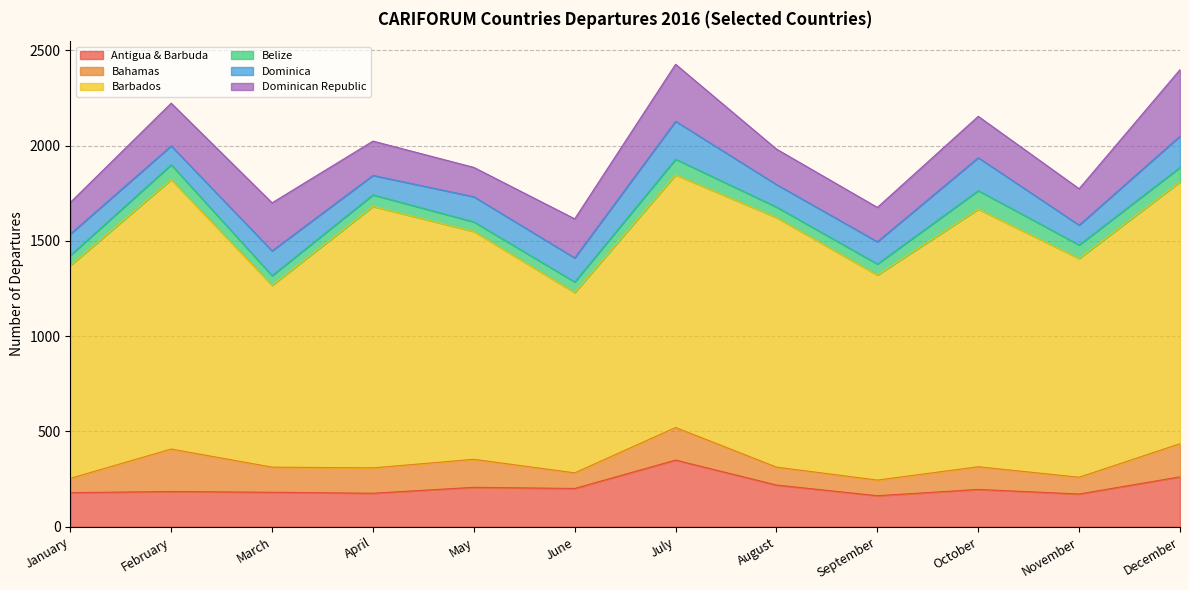

The value of Dominican Republic at May is 154. True or false?

True